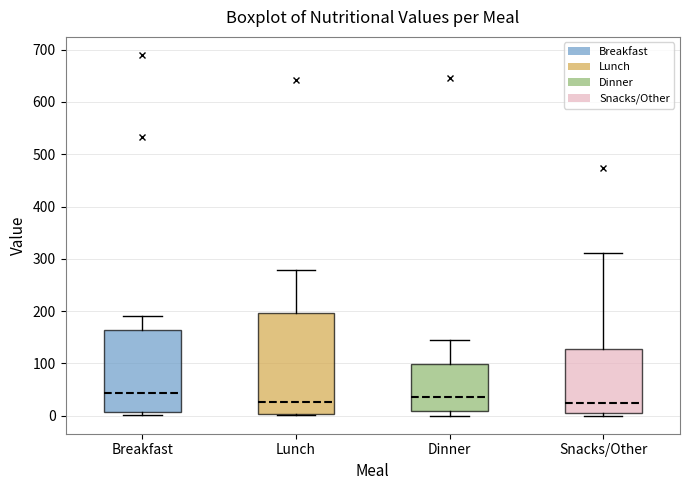

Which box is the tallest, from its lower edge to its upper edge?

Lunch